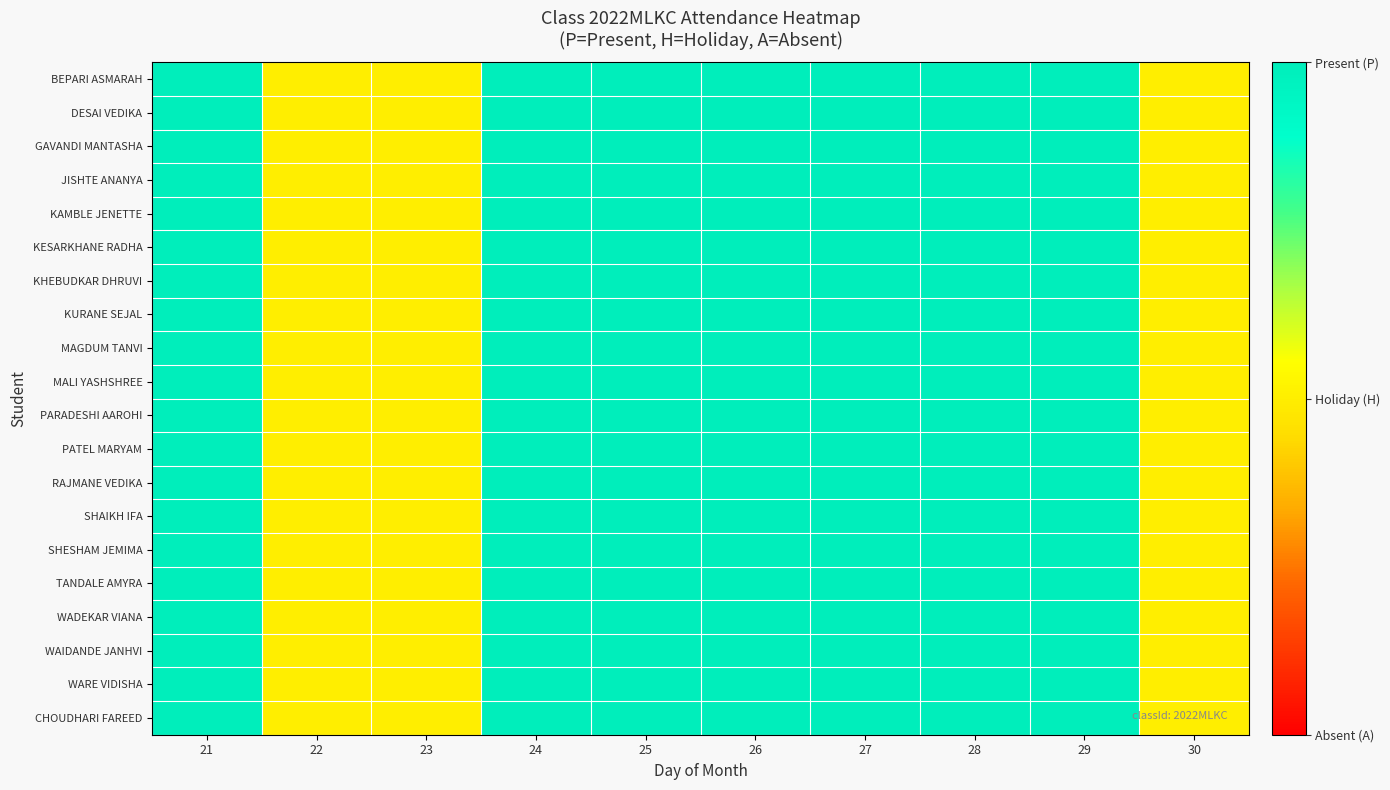

How many categories are shown in the chart?

10